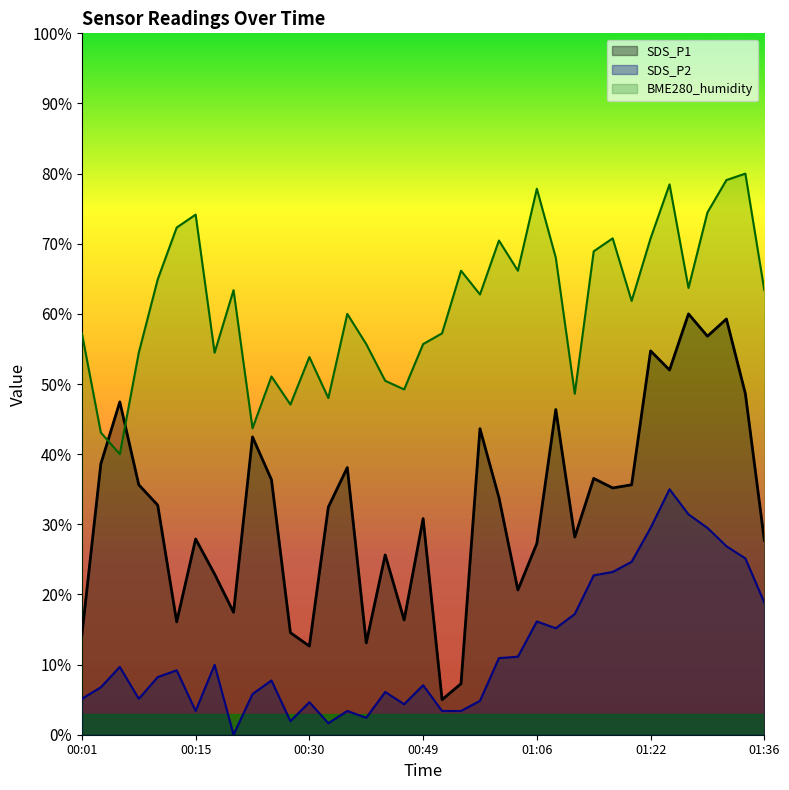

True or false: BME280_humidity and SDS_P1 cross at least once.

True